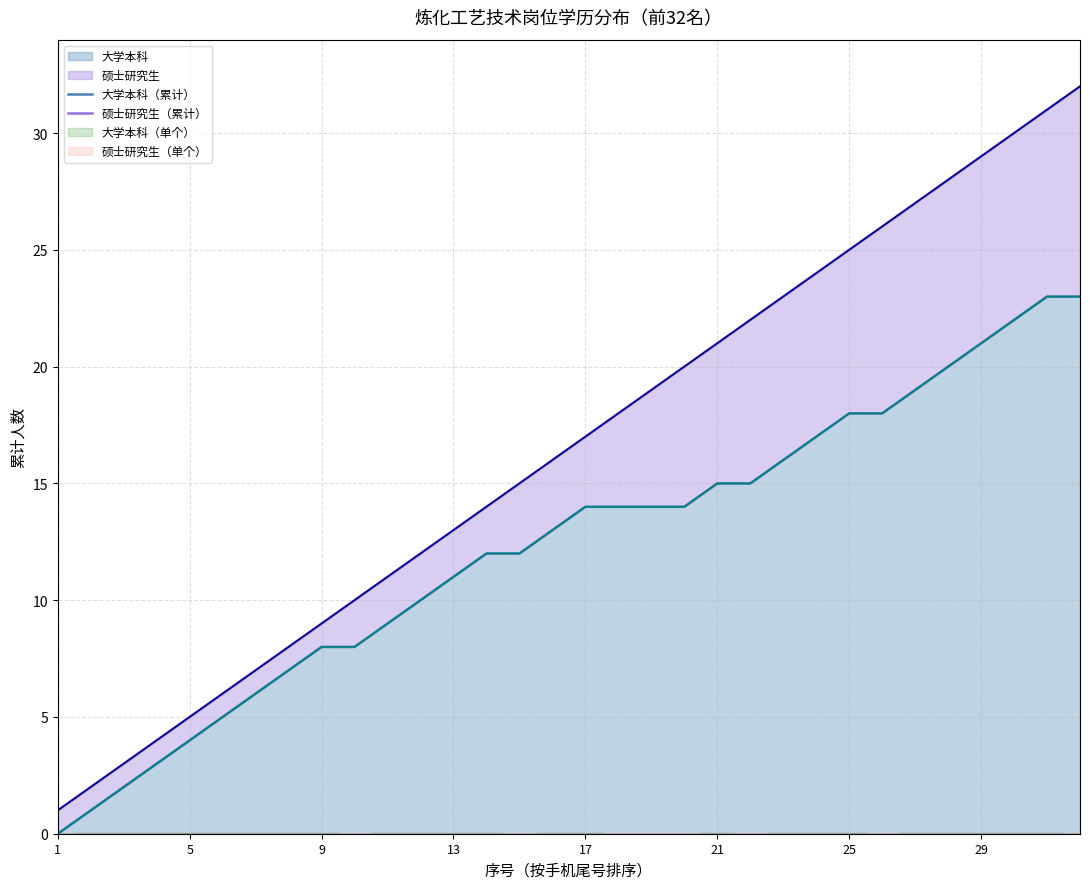

How many positive values does the 大学本科（累计） series have?

31